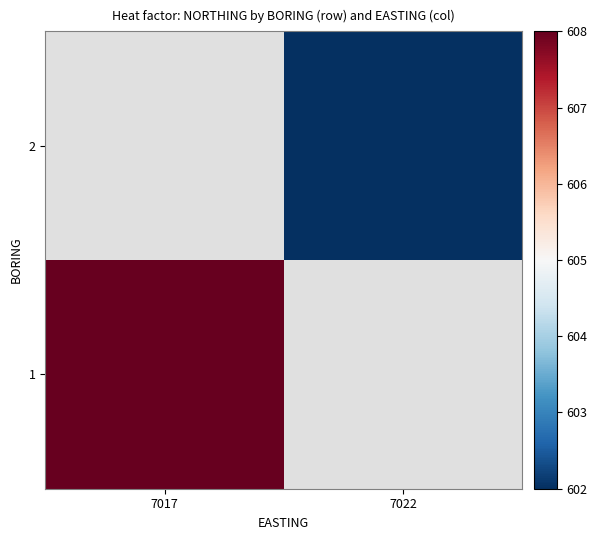

Which category has the highest value across all series?

7017